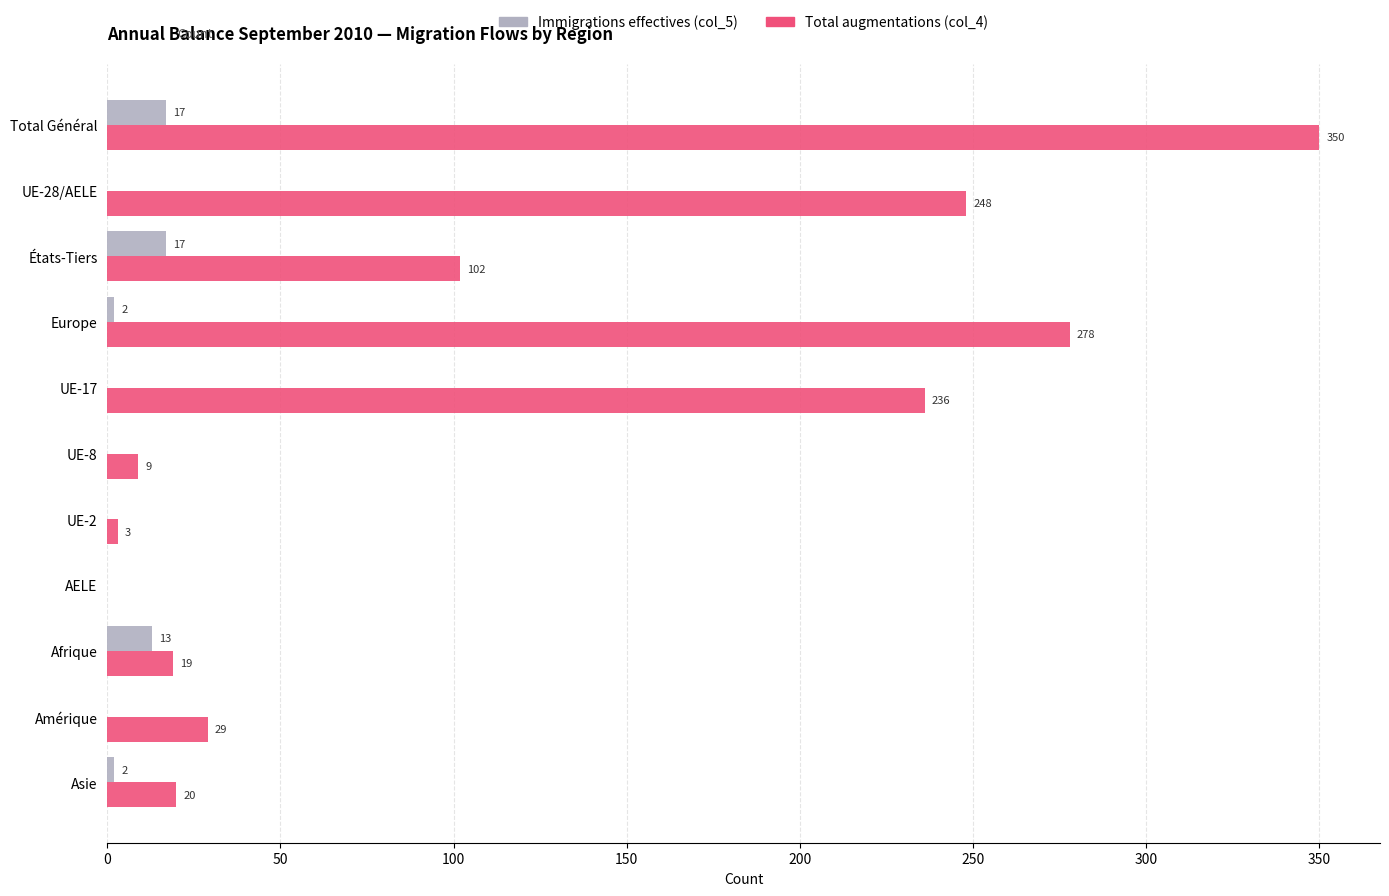

What is the sum of all Immigrations effectives (col_5) values?

51